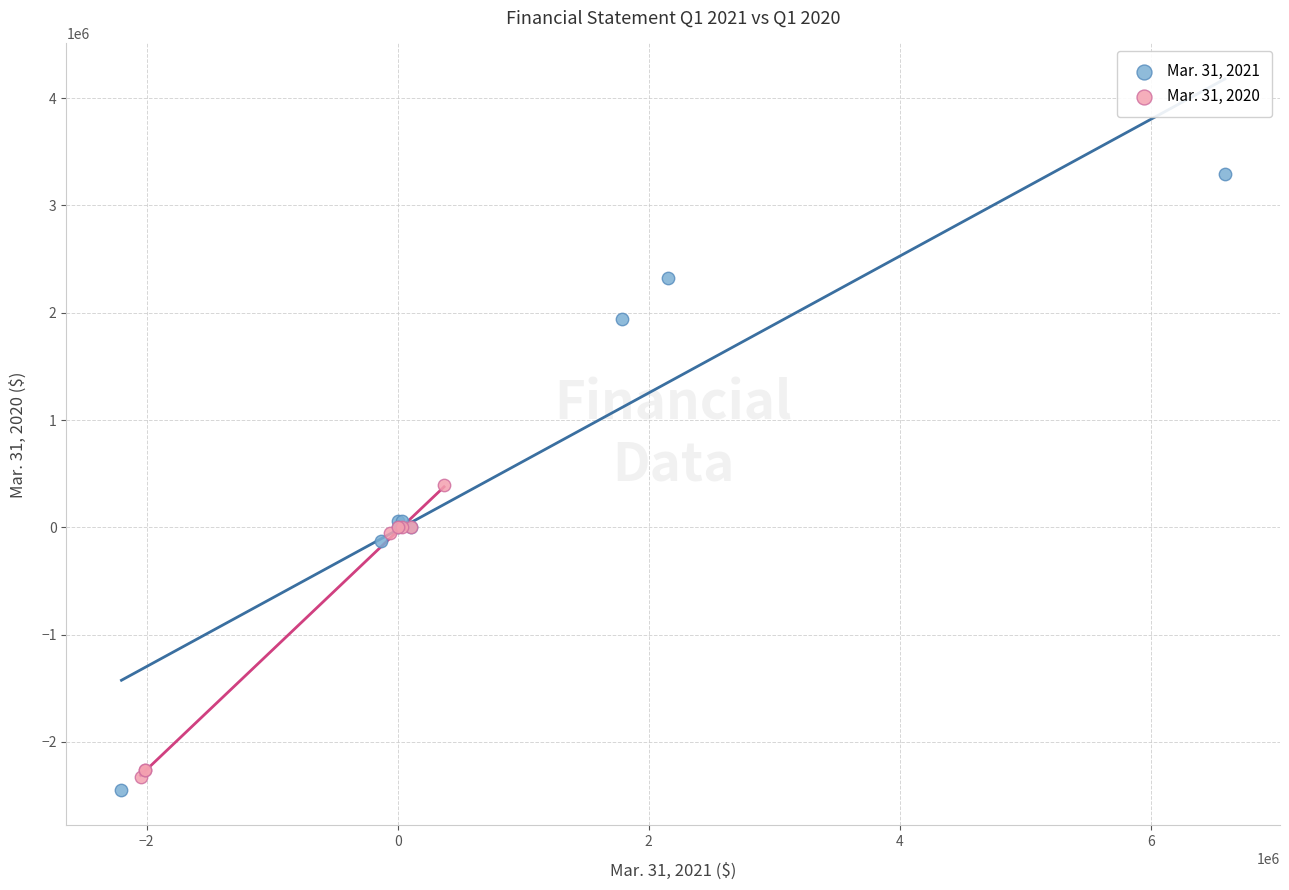

Which series contains the lowest Y value?

Mar. 31, 2021